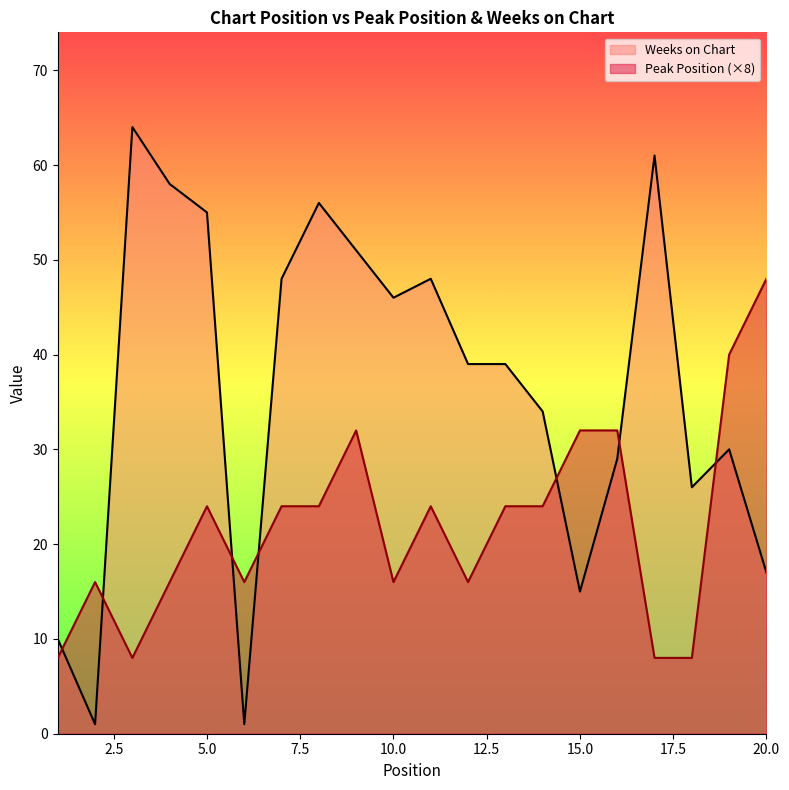

In Peak Position, how many points are higher than both neighbors (excluding endpoints)?

4